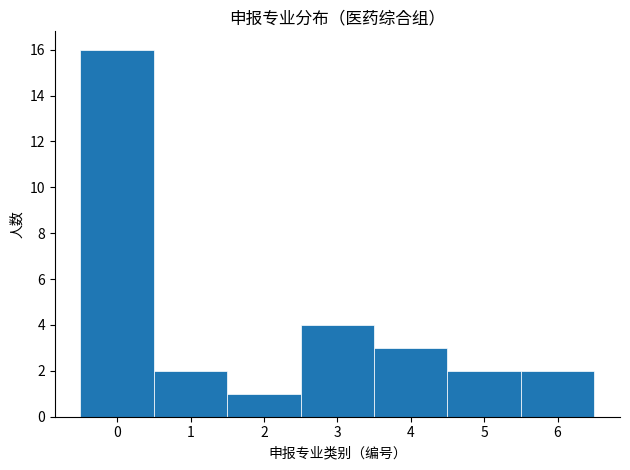

Reading left to right, list every bar in this chart as the range it spans on the x-axis followed by its height. The values are not printed on the chart, so give them approximately, as read against the axis.

-0.5 to 0.5: 16
0.5 to 1.5: 2
1.5 to 2.5: 1
2.5 to 3.5: 4
3.5 to 4.5: 3
4.5 to 5.5: 2
5.5 to 6.5: 2